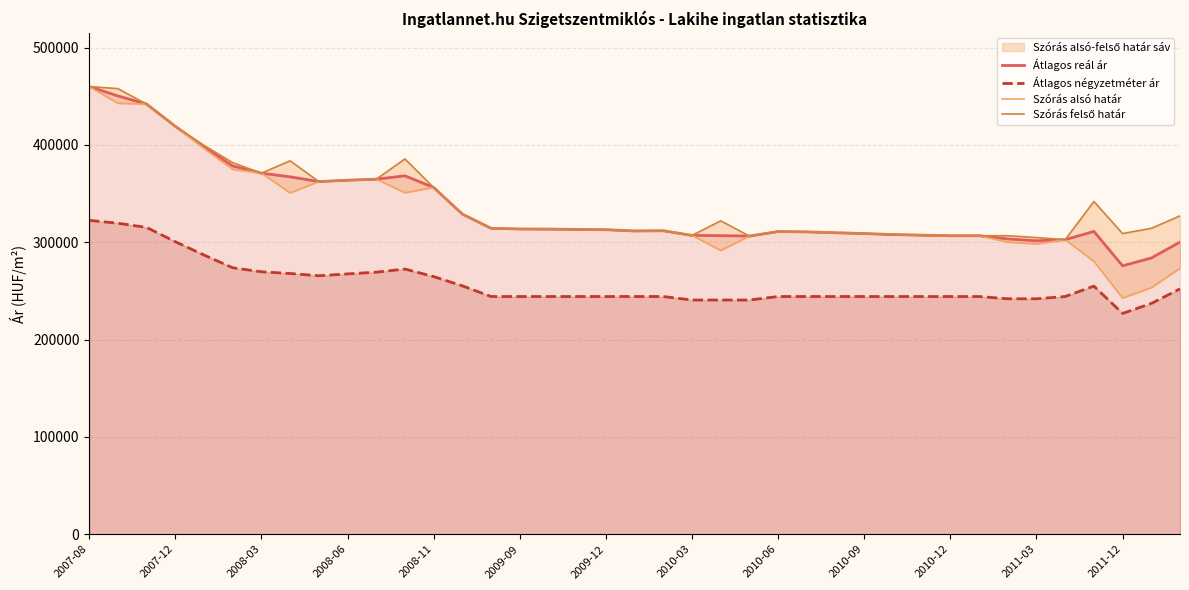

True or false: Átlagos négyzetméter ár and Átlagos reál ár intersect in this chart.

False